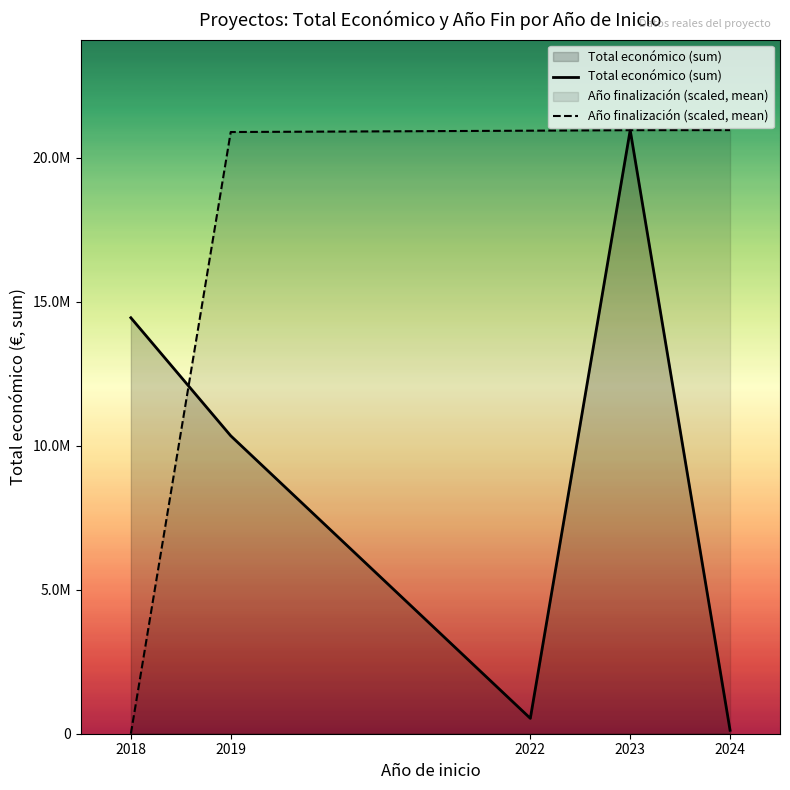

At which label does Año finalización (scaled, mean) first exceed 20939196?

2022